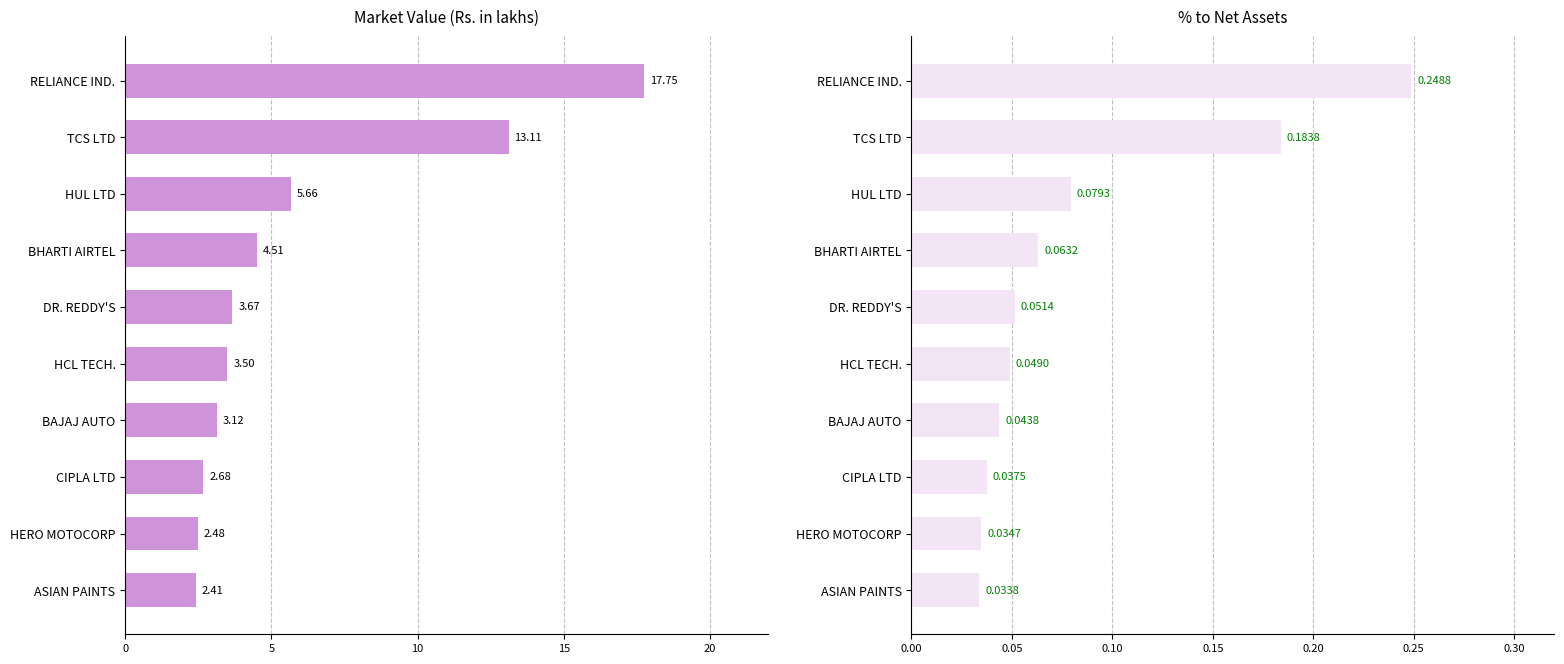

Does the chart contain stacked bars?

No